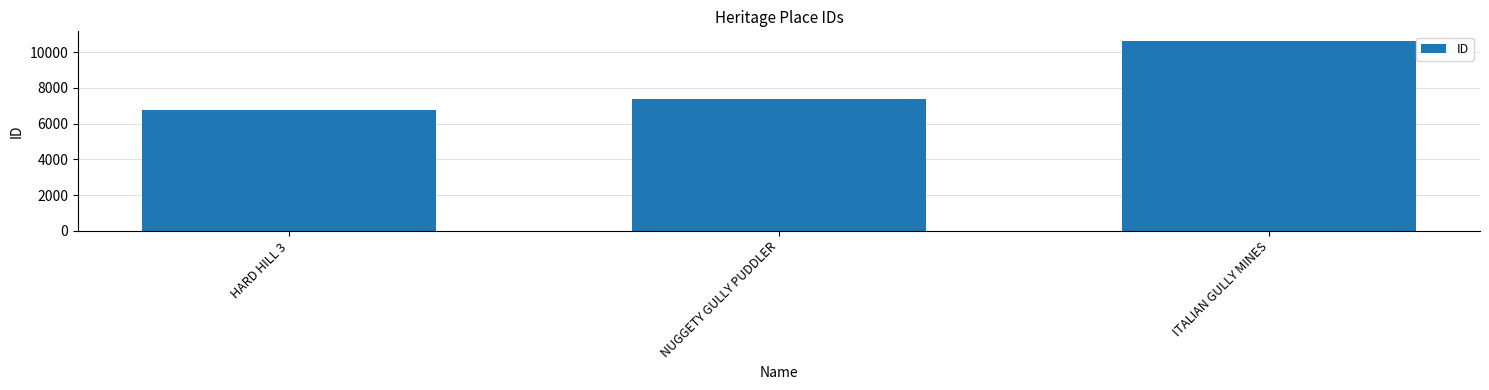

Reading left to right, transcribe all the data shown in this chart.

HARD HILL 3=6790	NUGGETY GULLY PUDDLER=7360	ITALIAN GULLY MINES=10638